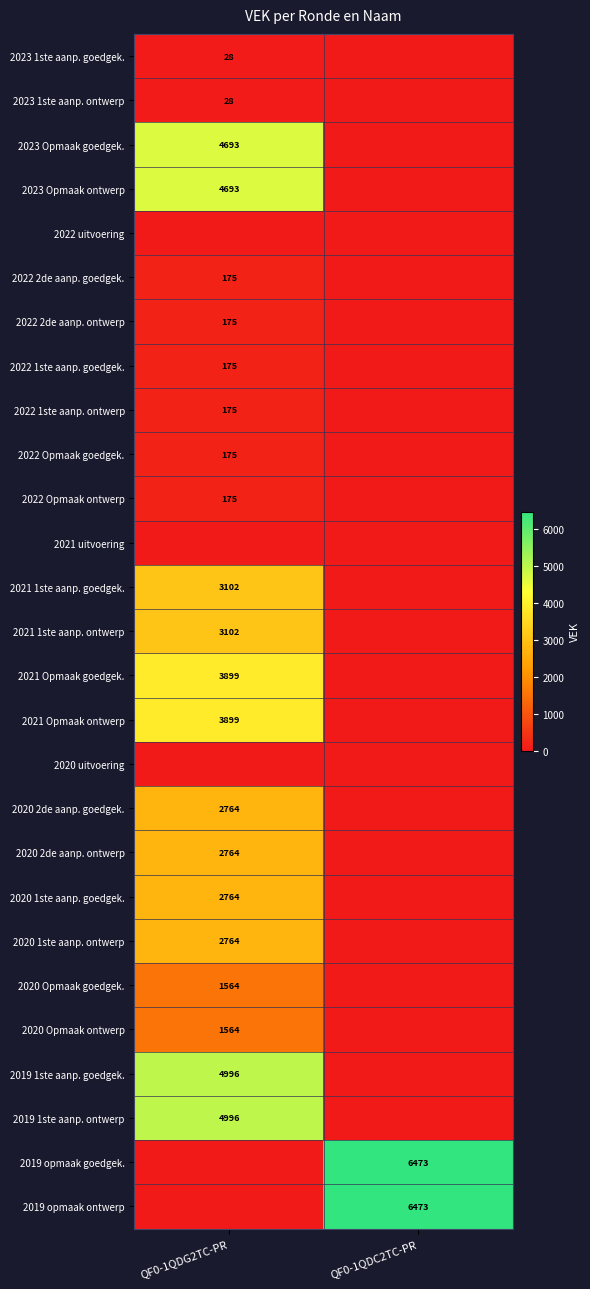

The value of 2021 Opmaak goedgek. at QF0-1QDG2TC-PR is 3899. True or false?

True